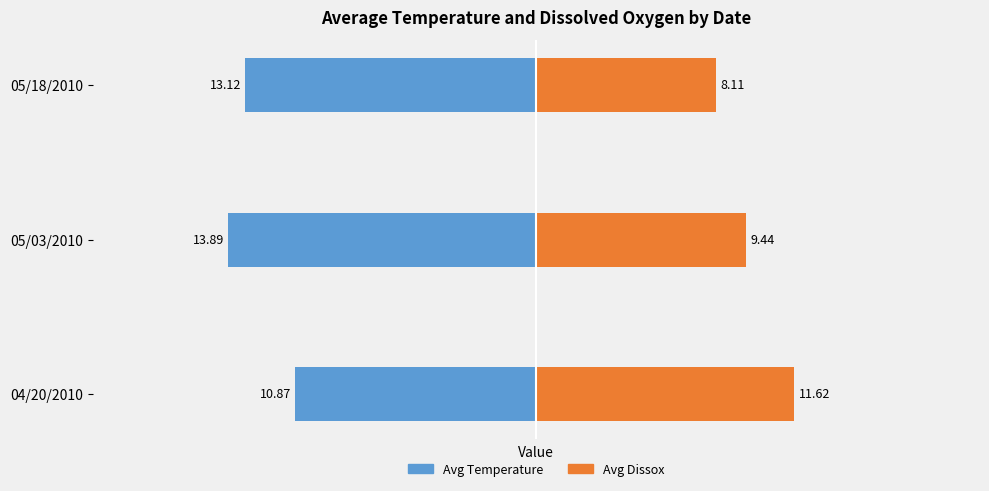

How many categories are shown in the chart?

3